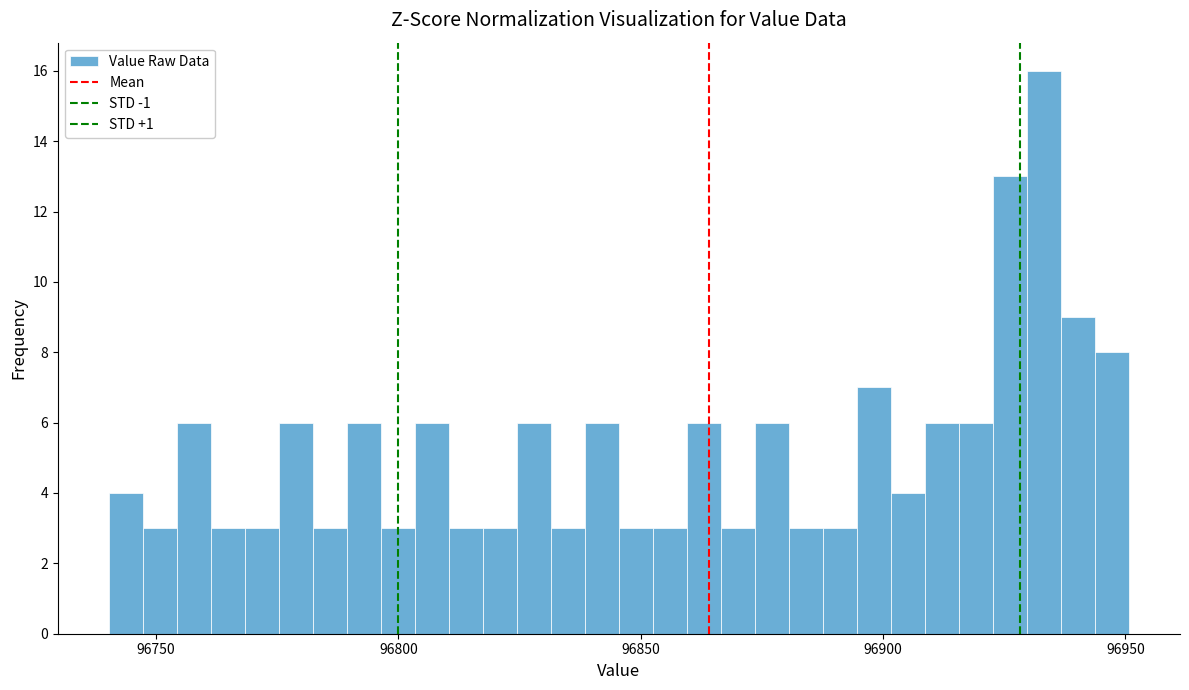

Read against the x-axis, roughly where is the centre of the tallest bar?

96935